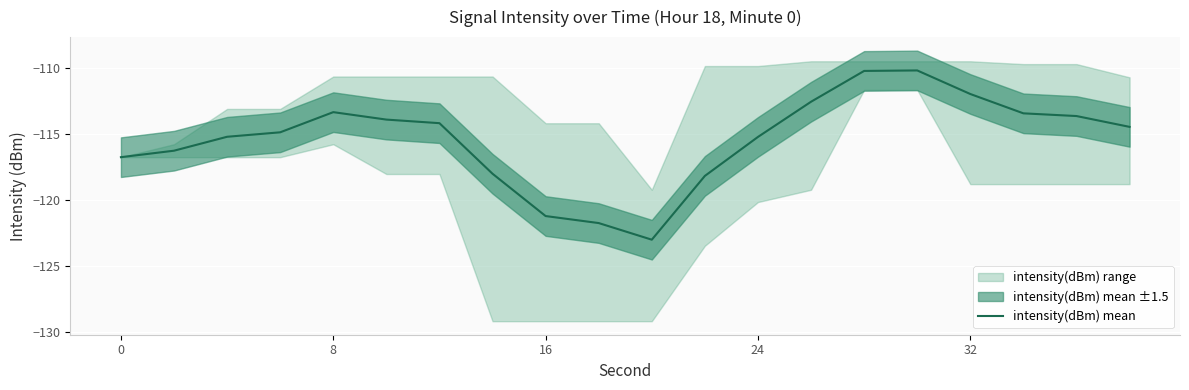

What is the lowest value of the intensity(dBm) mean series?

-123.0